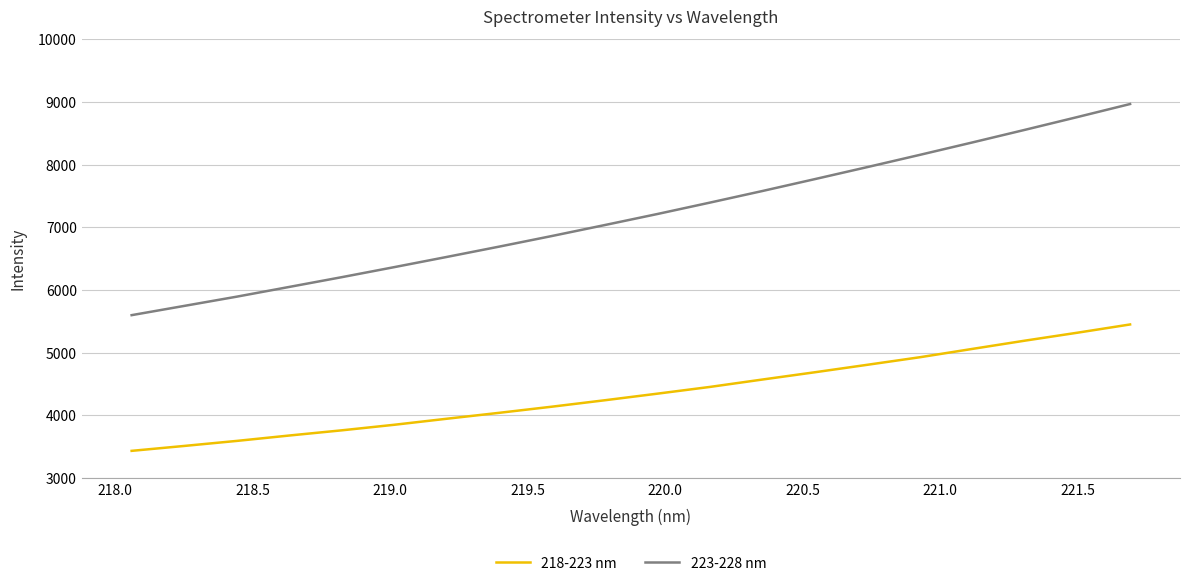

Rank the series by their maximum value, from lowest to highest.

218-223 nm, 223-228 nm